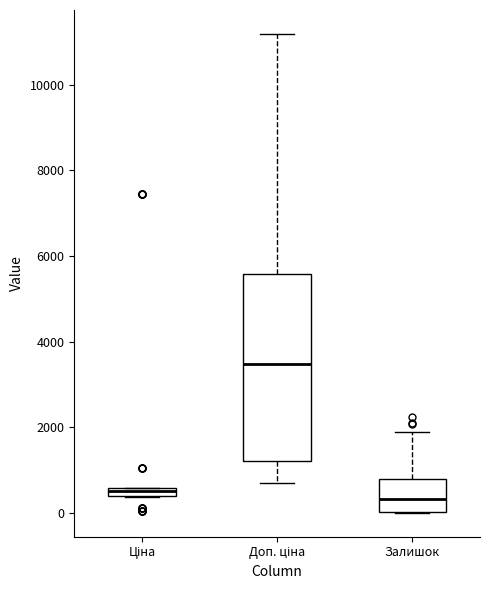

Comparing the boxes themselves (not the whiskers), which one is the tallest?

Доп. ціна